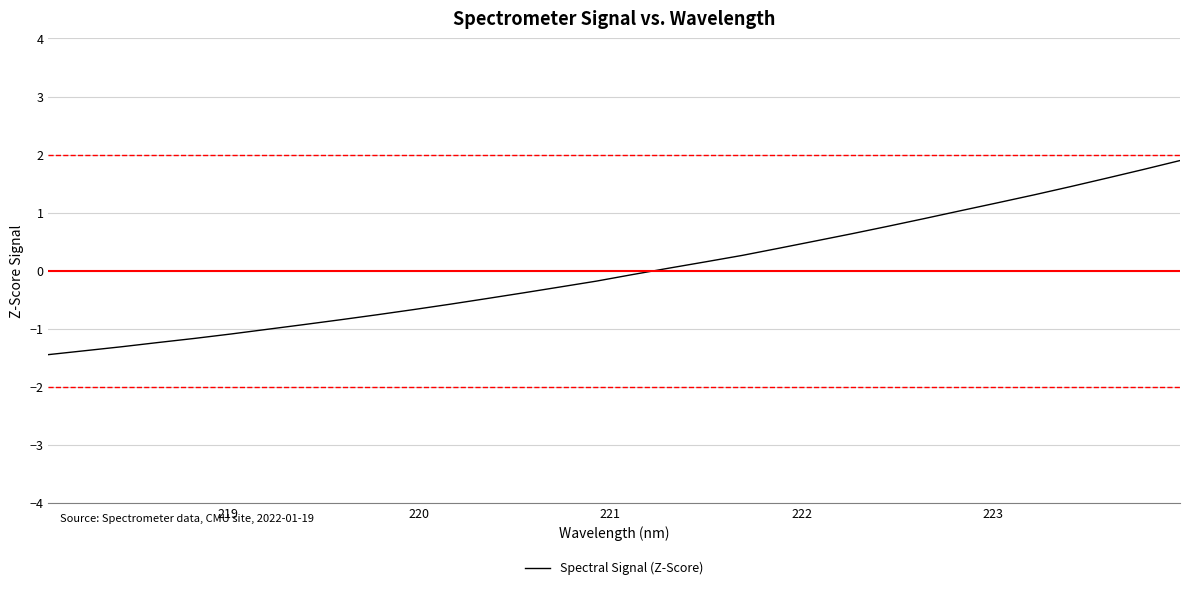

What is the difference between the maximum and minimum values?

3.3